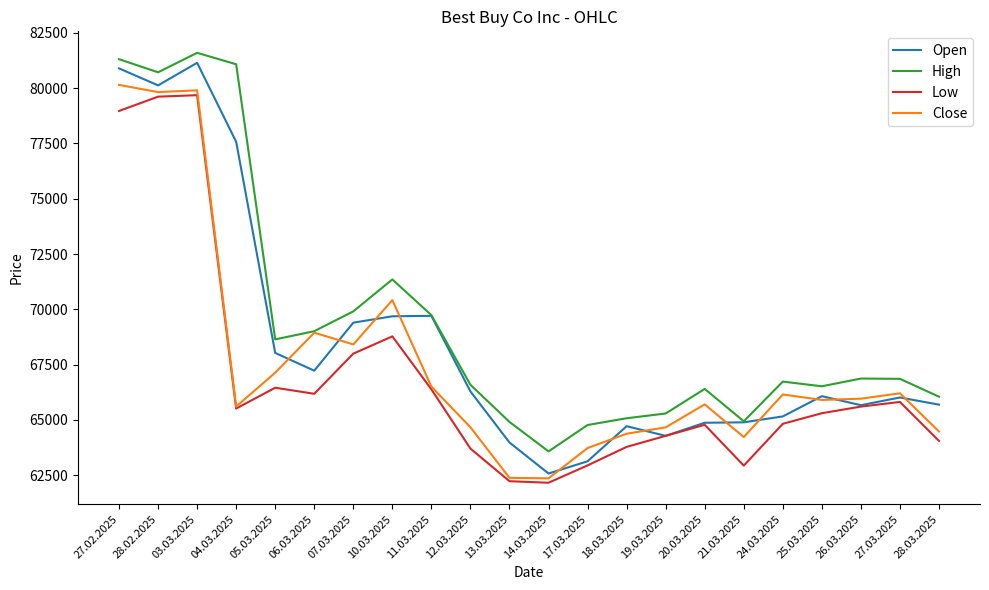

Is the value of High at 06.03.2025 greater than the value of Low at 03.03.2025?

No